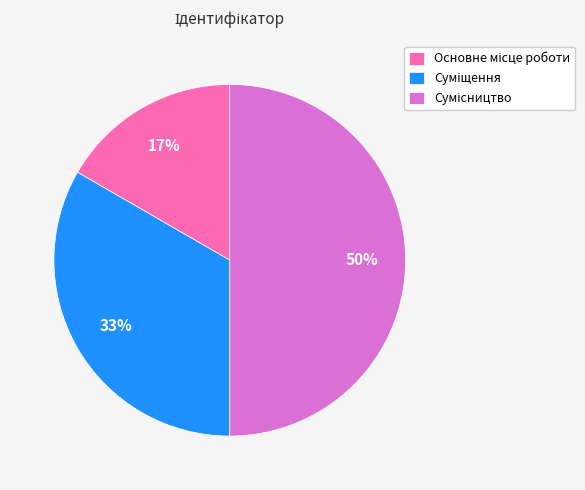

To the nearest percent, what is the average slice percentage?

33%